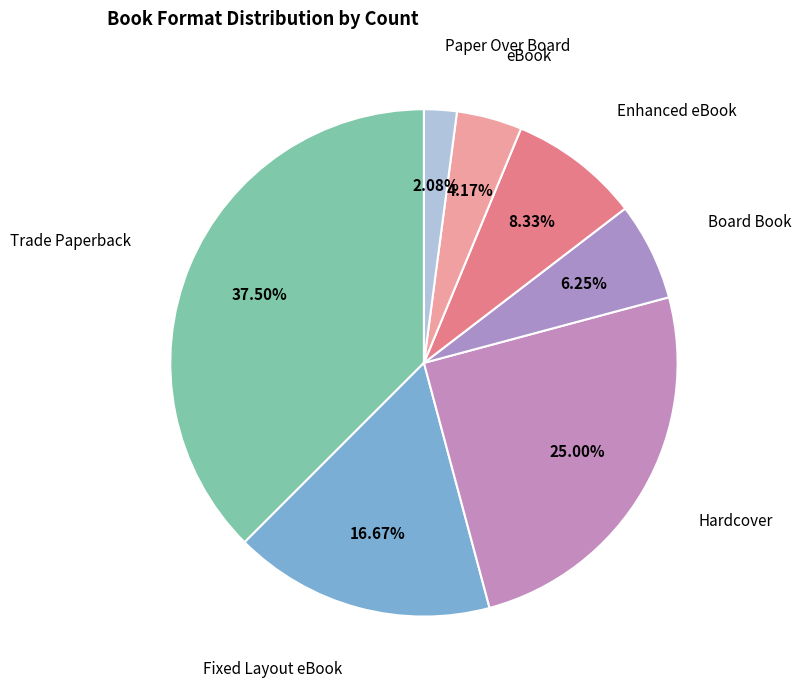

What percentage is the Paper Over Board slice, to the nearest percent?

2%